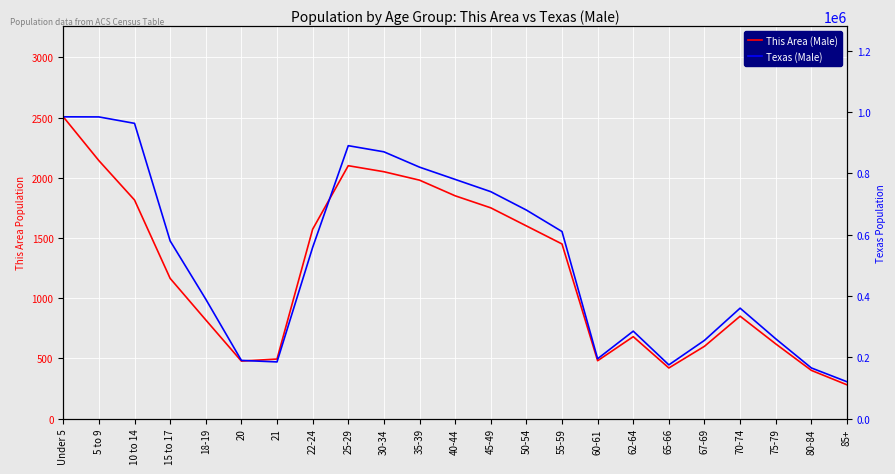

How many lines are shown in the chart?

2